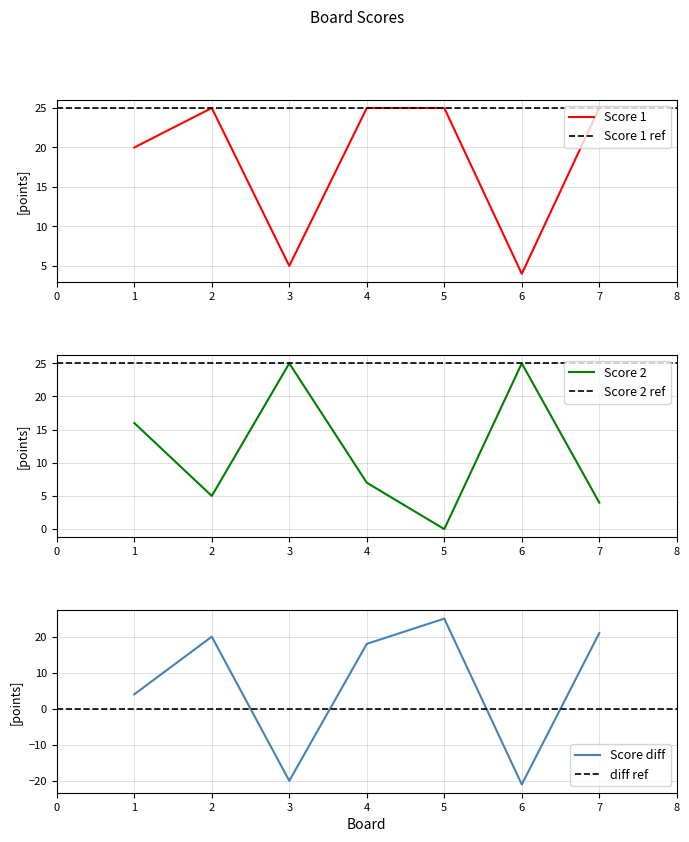

Where is the first local minimum for Score 1?

3